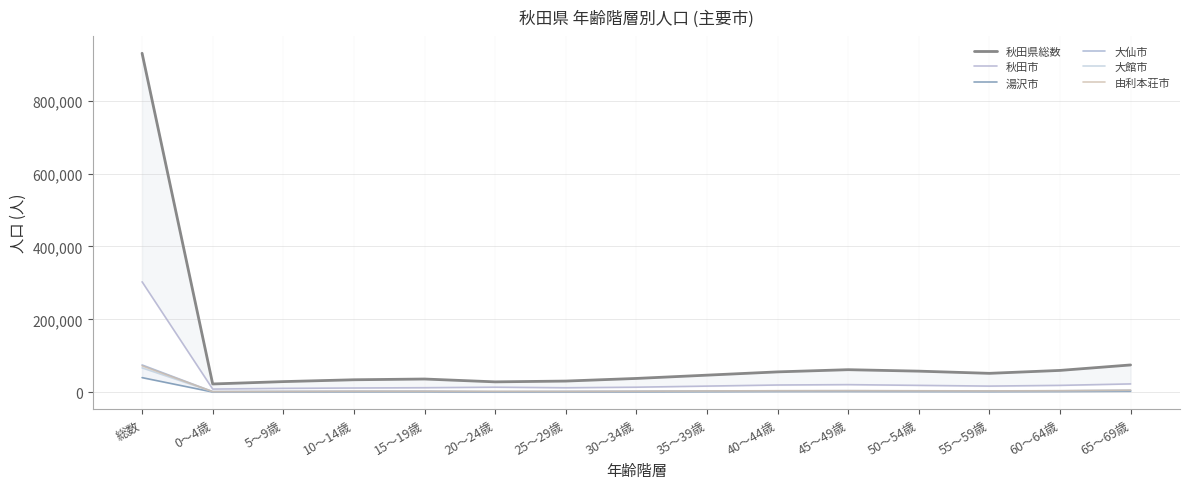

True or false: 湯沢市 has a value of 21110 at 総数.

False